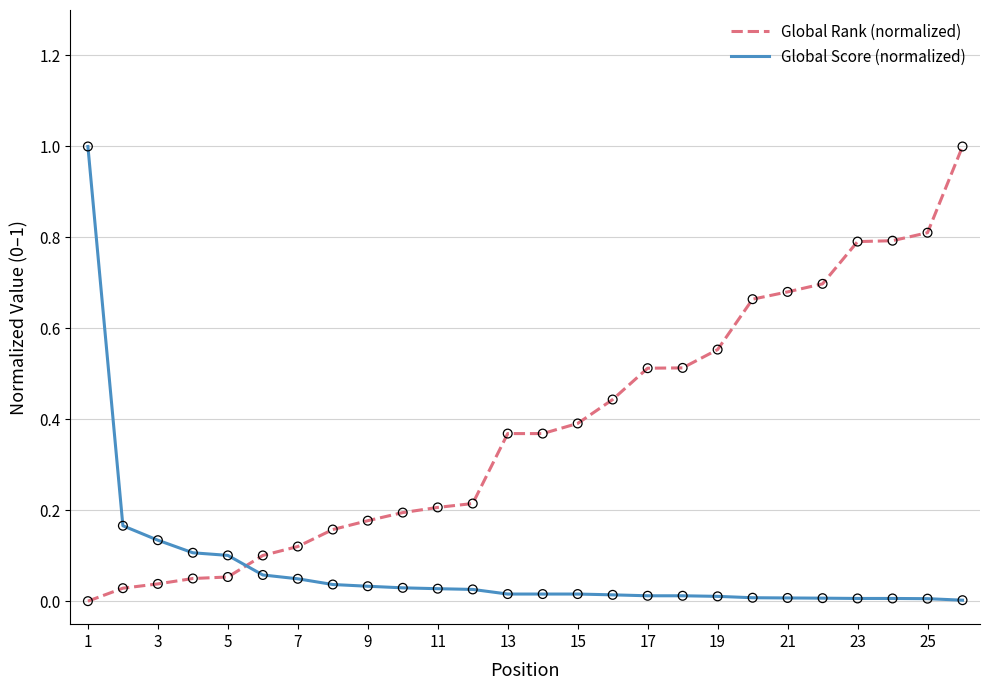

At how many categories does at least one series exceed 0?

26